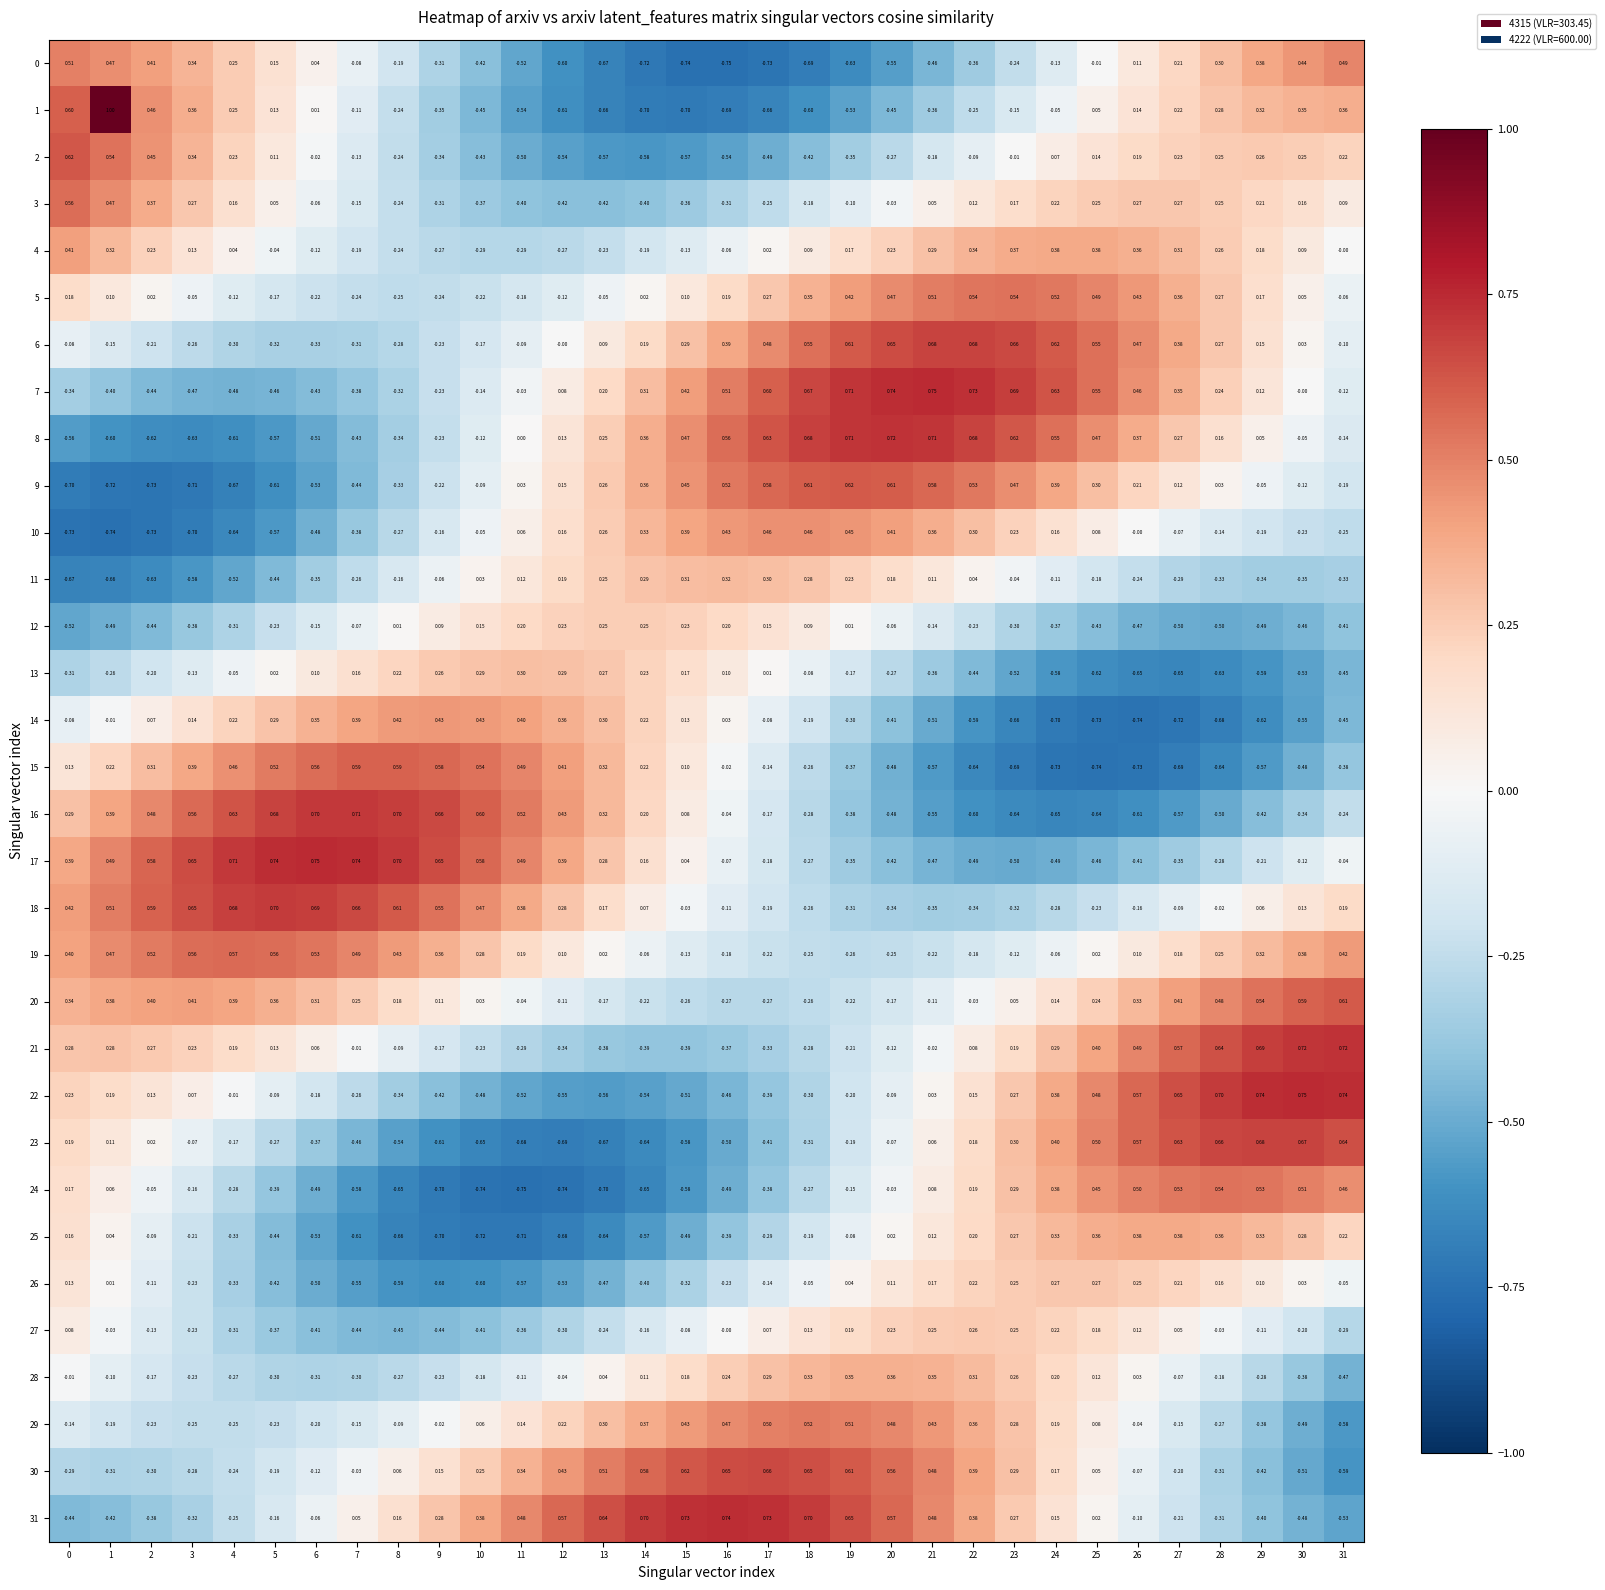

How many data points in 25 are less than 0?

18